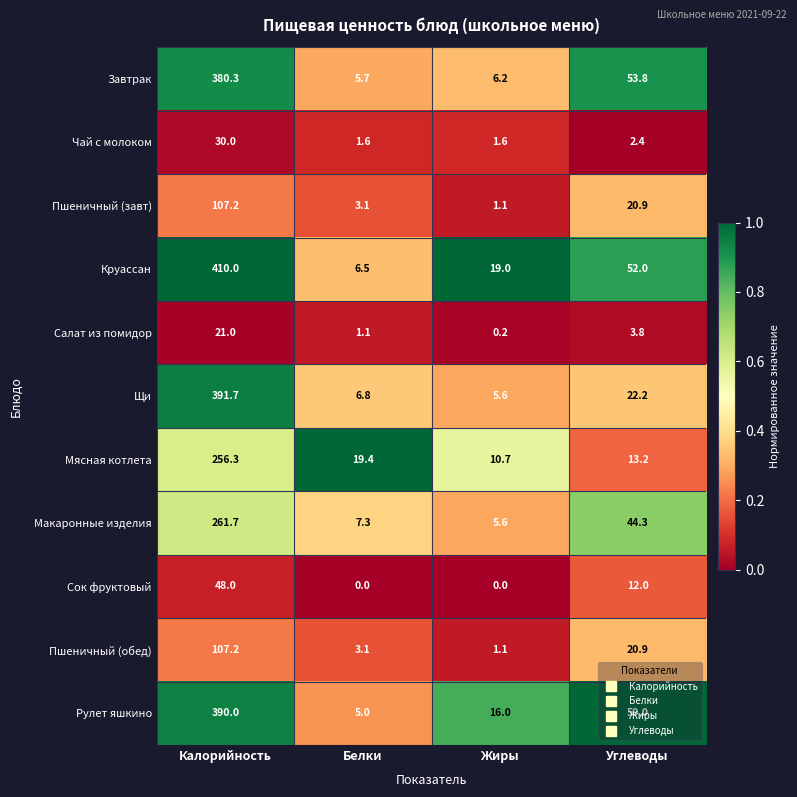

Where is Рулет яшкино nearest to the value 197?

Углеводы